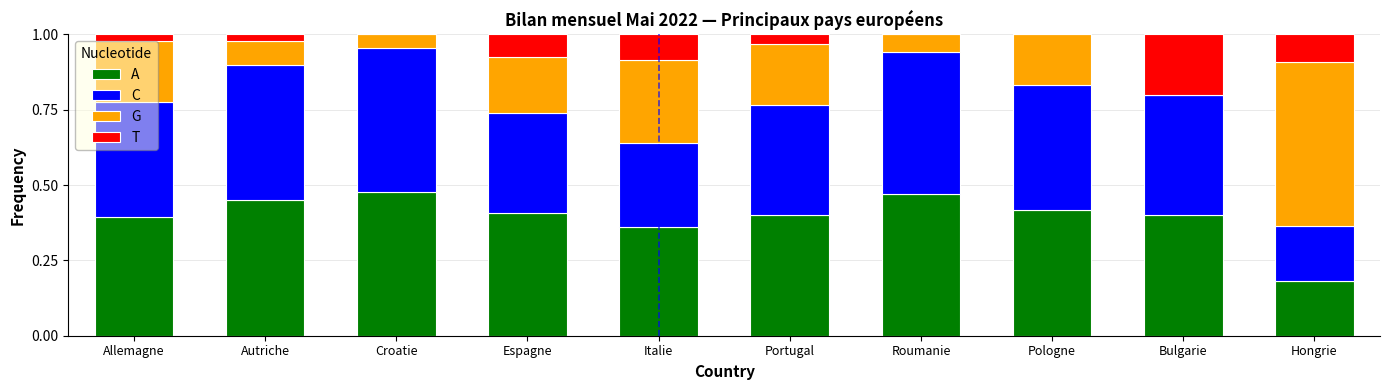

What is the total value across all series at Allemagne?

1.0